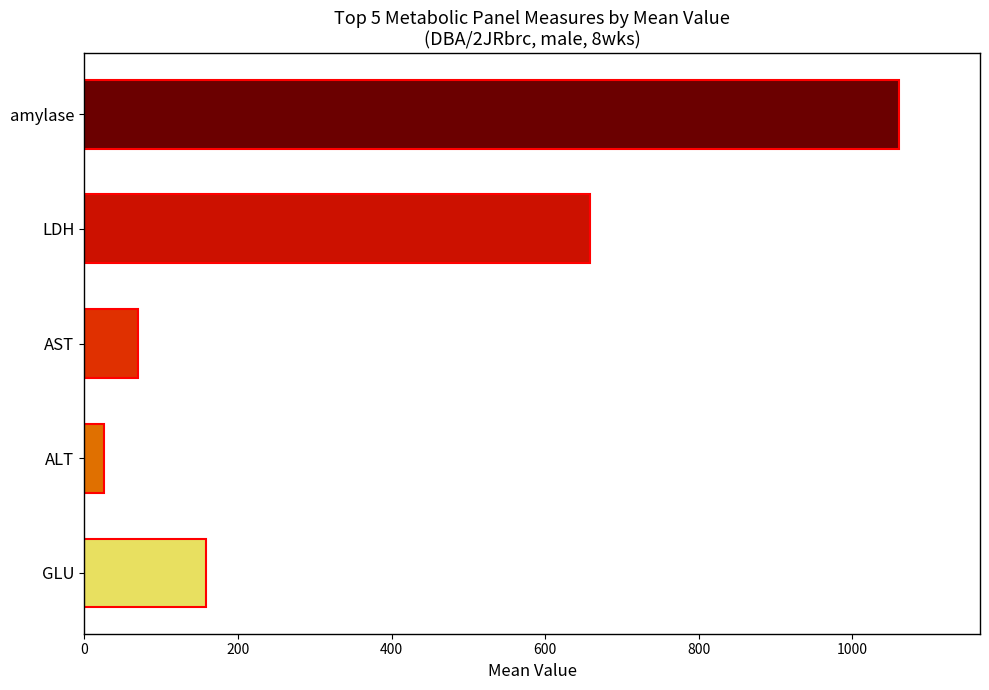

Reading bottom to top, transcribe all the data shown in this chart.

158.0	25.2	70.2	659.0	1060.0